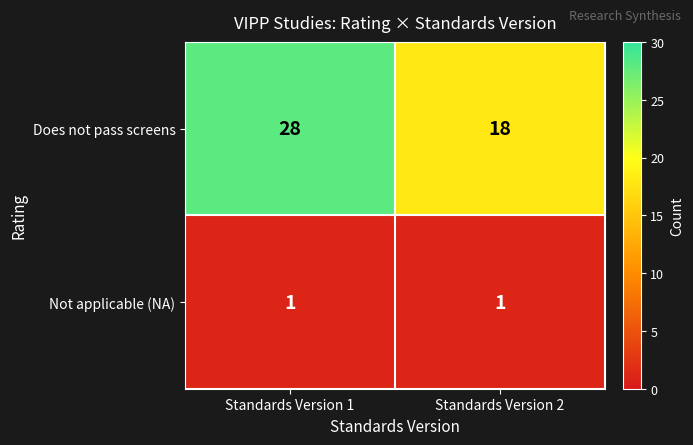

What is the spread (max minus min) of values at Standards Version 1?

27